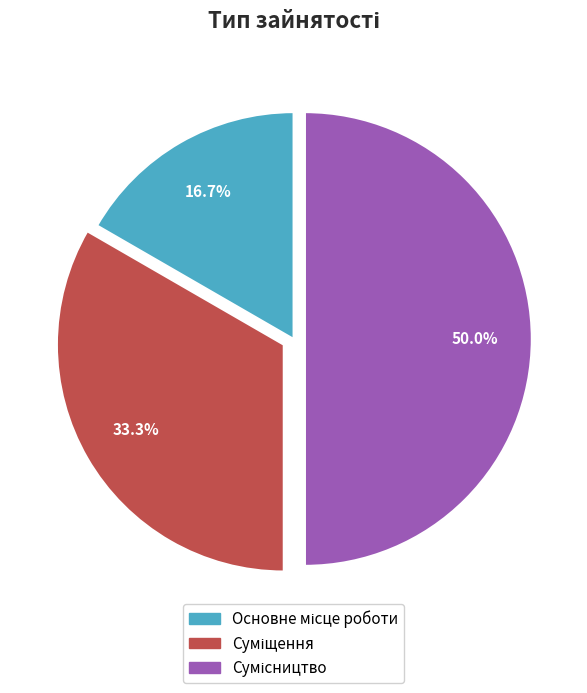

How many segments does this pie chart have?

3